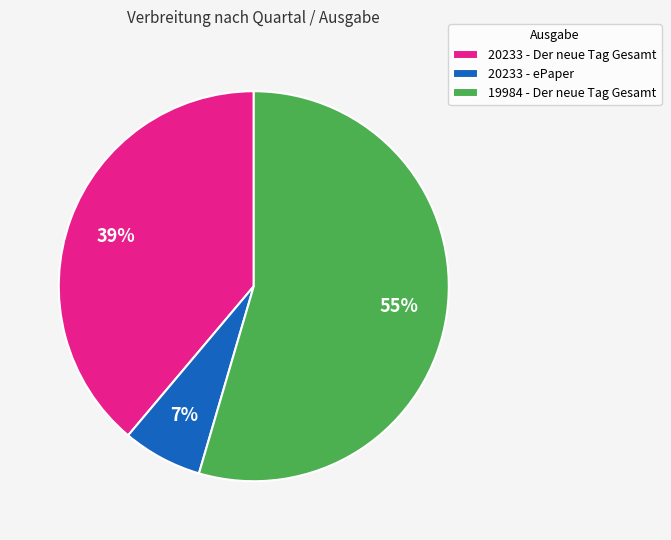

Is 19984 - Der neue Tag Gesamt the majority of the pie?

Yes